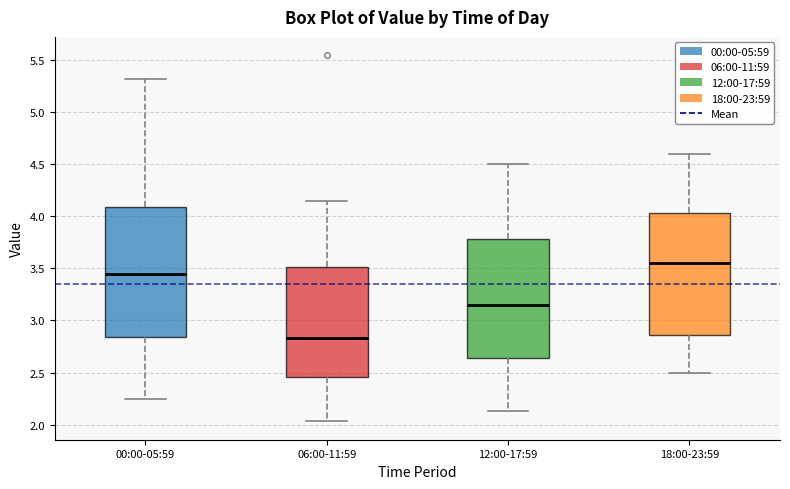

Reading left to right, transcribe this box plot: for each box, give where its median line is, the range the box spans, and where its two whiskers end, as read against the y-axis. The values are not printed on the chart, so give them approximately, as read against the axis.

00:00-05:59: median 3.45, box 2.85 to 4.10, whiskers 2.25 to 5.30
06:00-11:59: median 2.85, box 2.45 to 3.50, whiskers 2.05 to 4.15
12:00-17:59: median 3.15, box 2.65 to 3.80, whiskers 2.15 to 4.50
18:00-23:59: median 3.55, box 2.85 to 4.05, whiskers 2.50 to 4.60